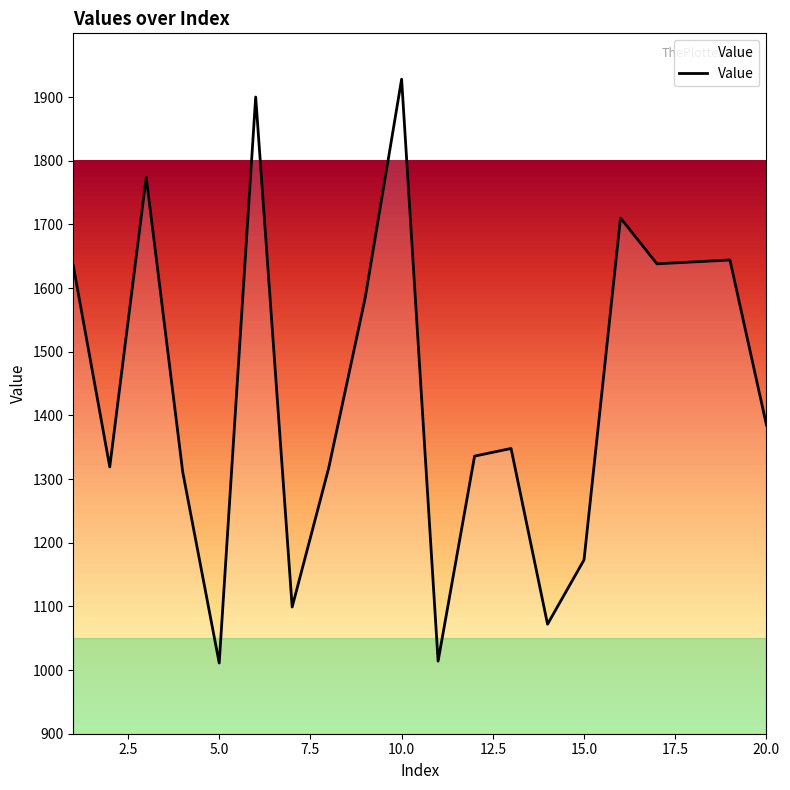

What is the difference between the maximum and minimum values?

917